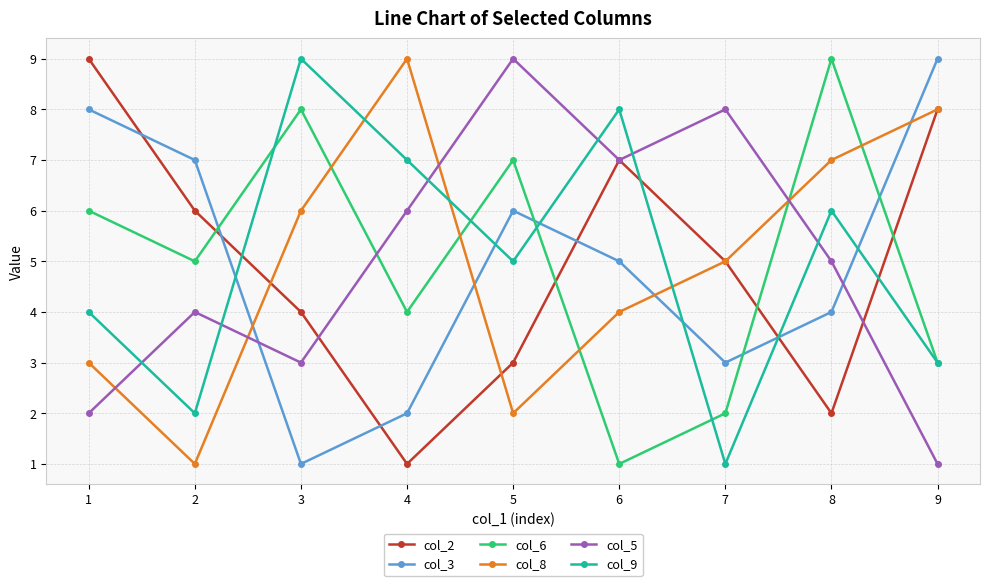

What is the value of the col_6 point at the 5th from the left?

7